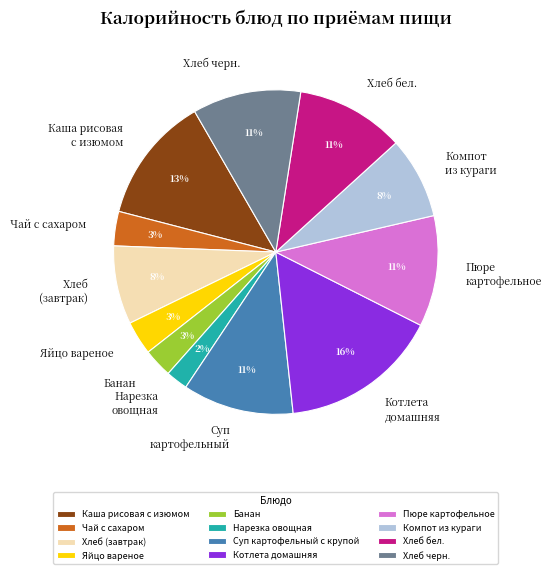

Do Хлеб черн. and Яйцо вареное together represent more than half of the pie?

No